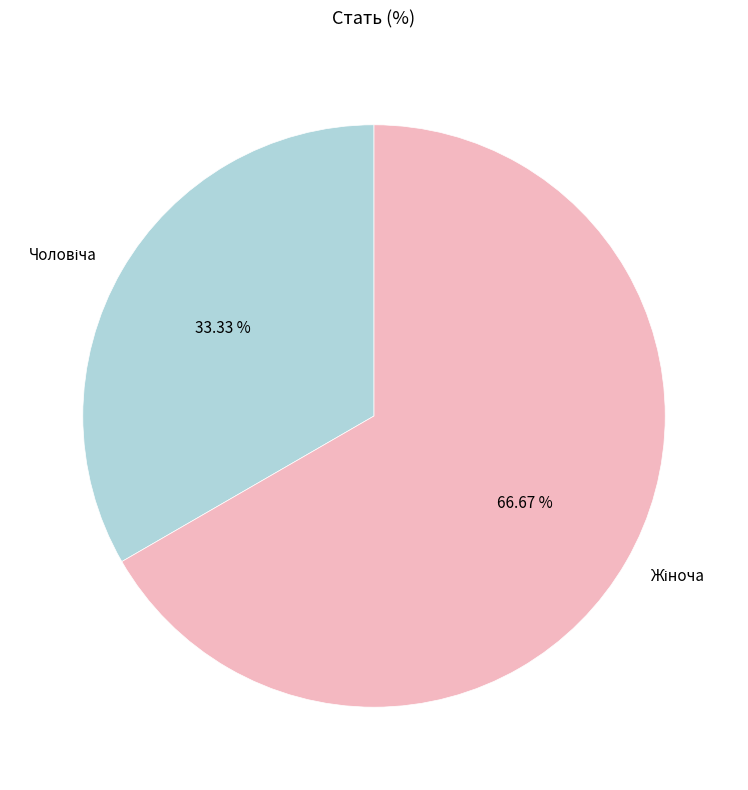

How many segments does this pie chart have?

2